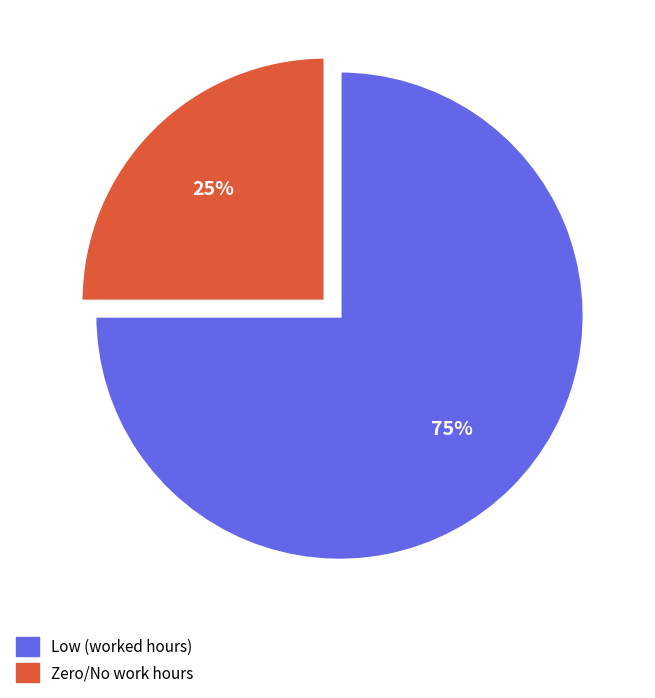

Does any single category account for the majority?

Yes